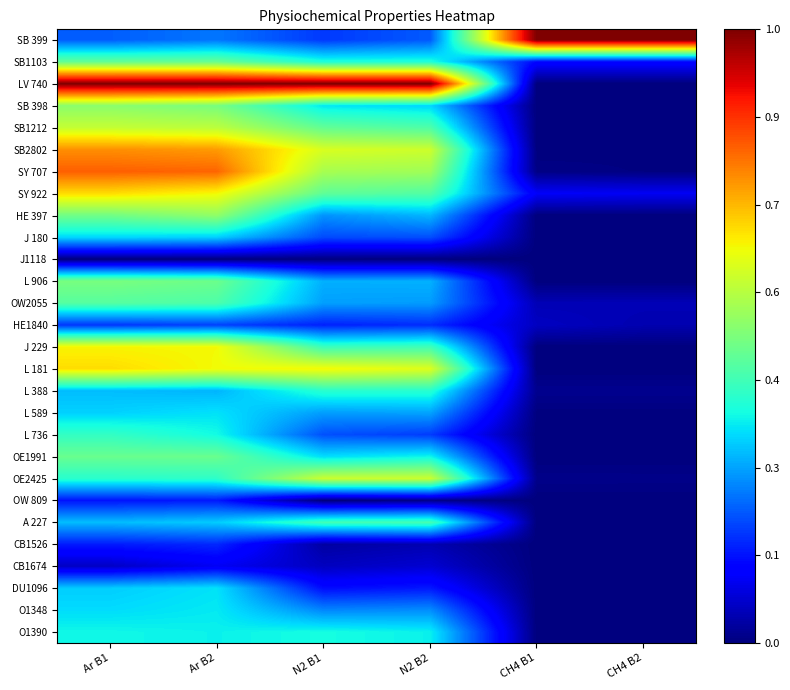

What is the difference between the highest and lowest values at Ar B1?

1.0